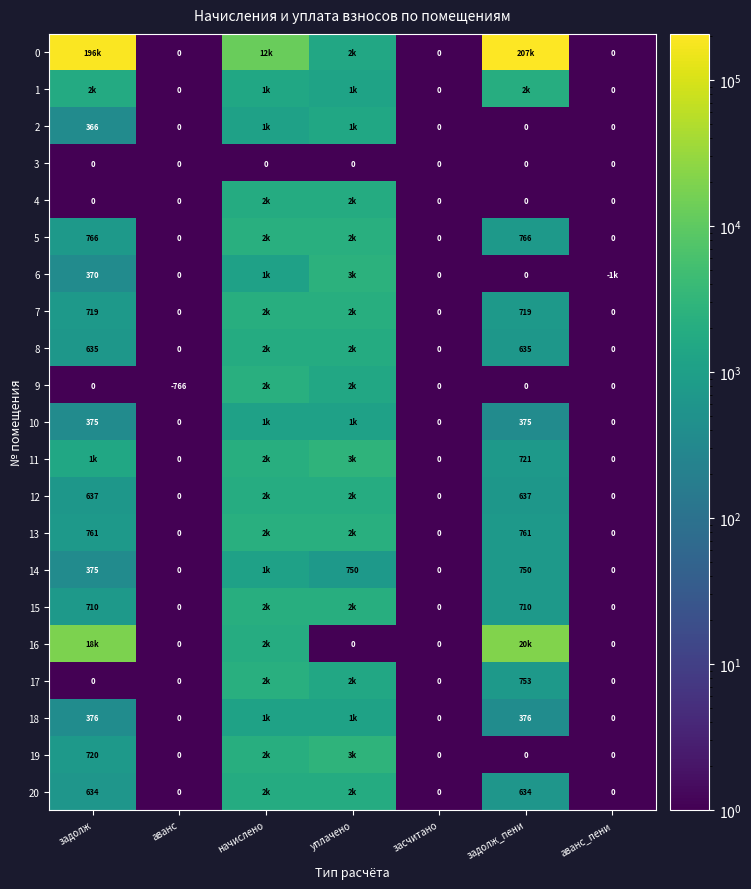

What is the average value of the 17 series?

645.8